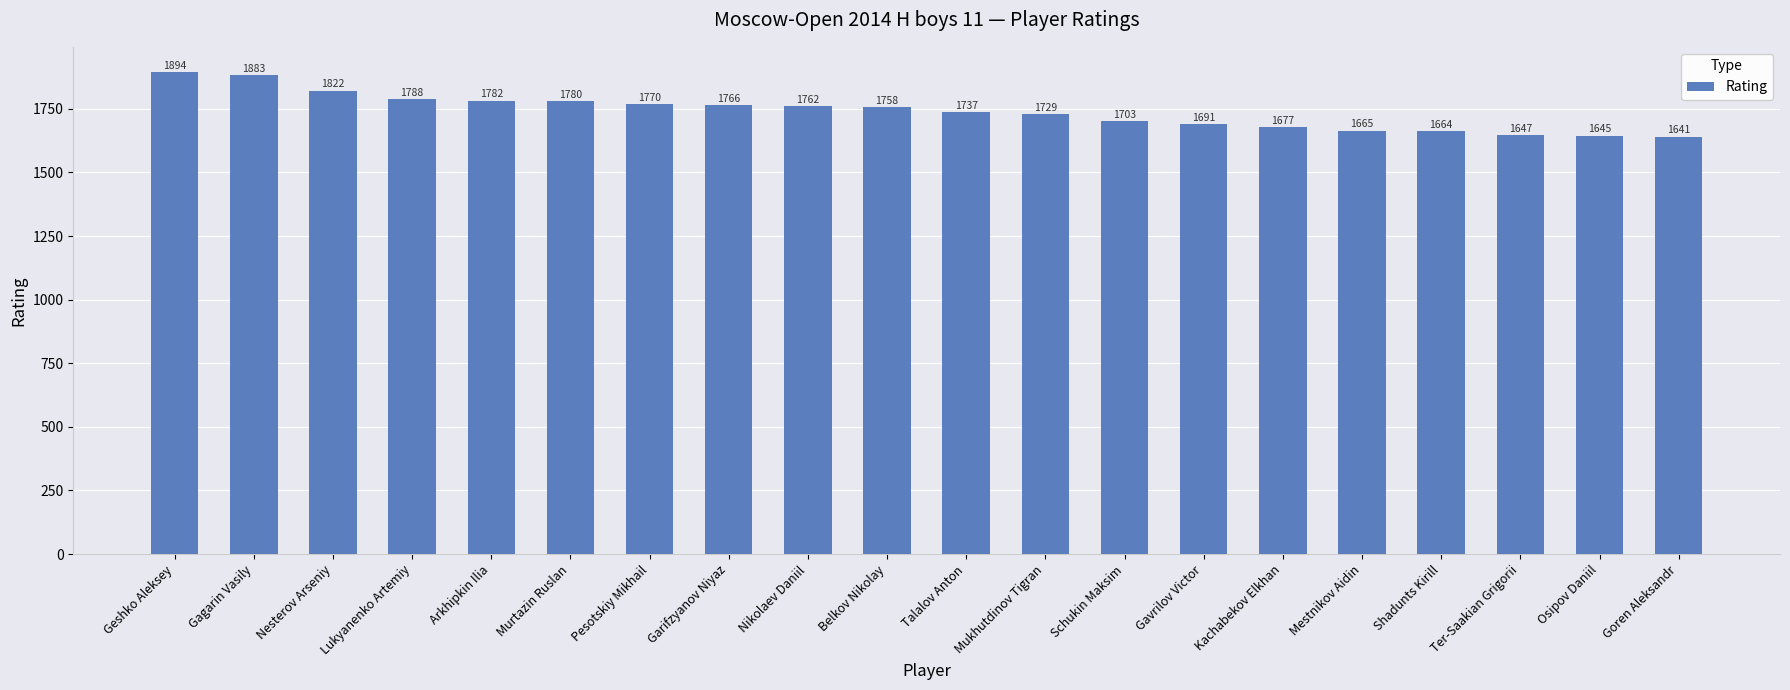

Reading left to right, list all the values displayed in this chart.

Geshko Aleksey=1894	Gagarin Vasily=1883	Nesterov Arseniy=1822	Lukyanenko Artemiy=1788	Arkhipkin Ilia=1782	Murtazin Ruslan=1780	Pesotskiy Mikhail=1770	Garifzyanov Niyaz=1766	Nikolaev Daniil=1762	Belkov Nikolay=1758	Talalov Anton=1737	Mukhutdinov Tigran=1729	Schukin Maksim=1703	Gavrilov Victor=1691	Kachabekov Elkhan=1677	Mestnikov Aidin=1665	Shadunts Kirill=1664	Ter-Saakian Grigorii=1647	Osipov Daniil=1645	Goren Aleksandr=1641